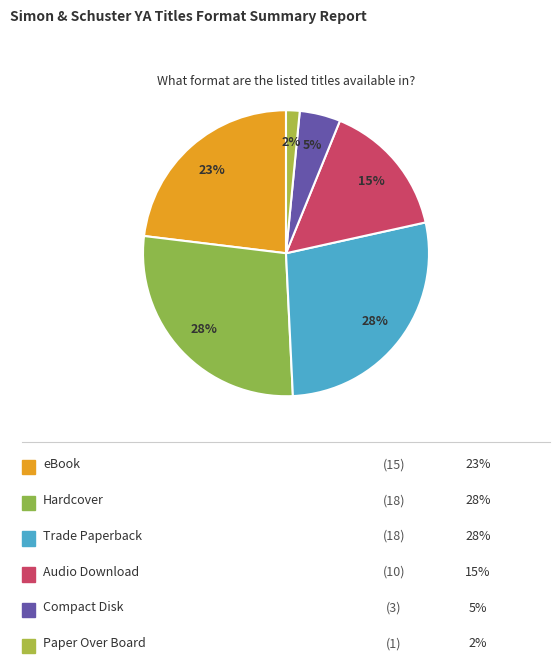

Count the number of slices in the pie.

6